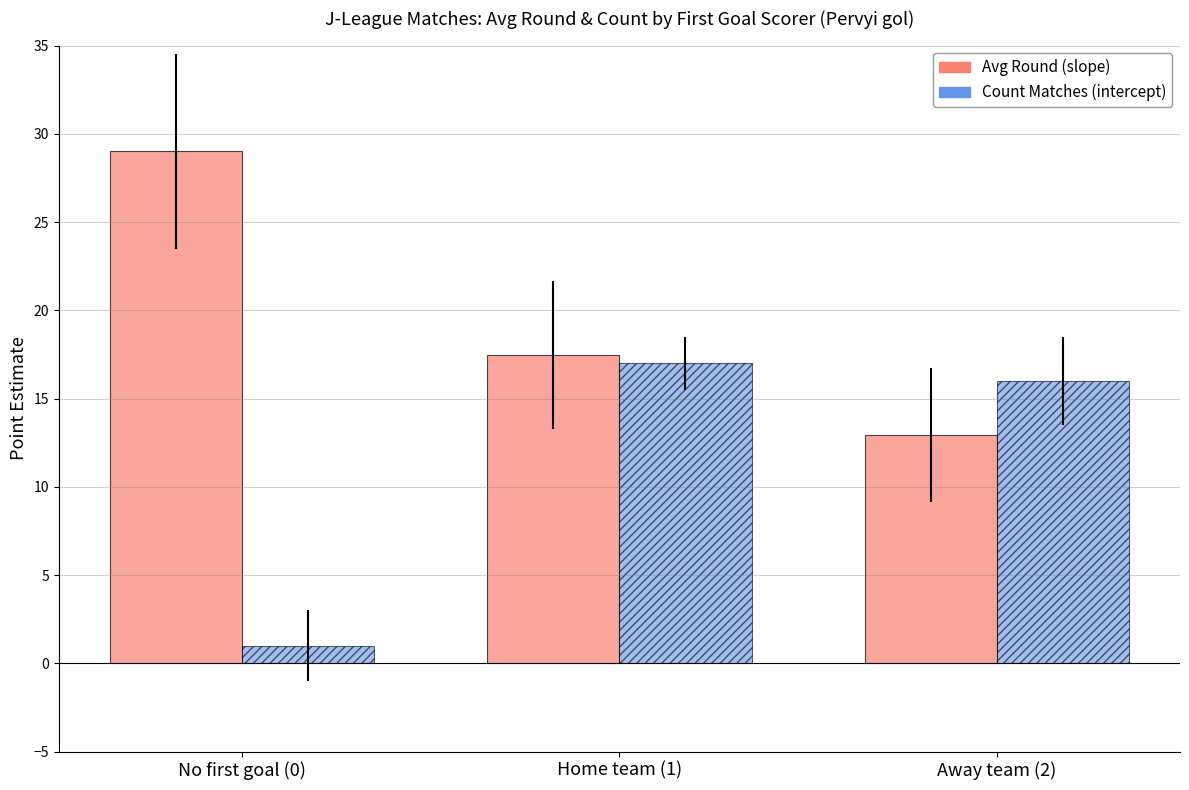

What position from the right is Home team (1)?

2